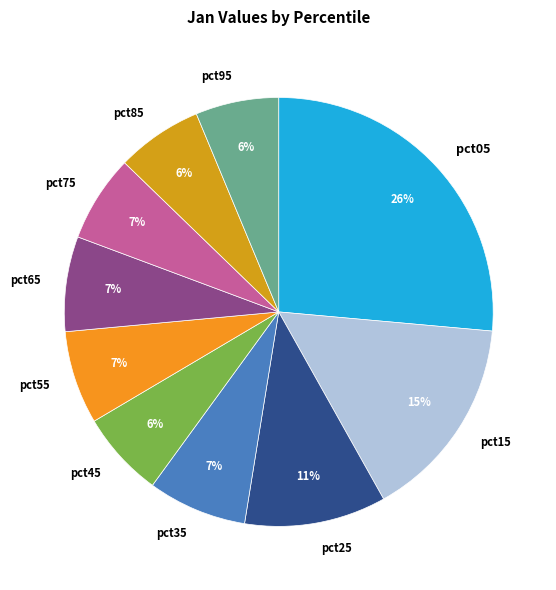

Count the number of slices in the pie.

10